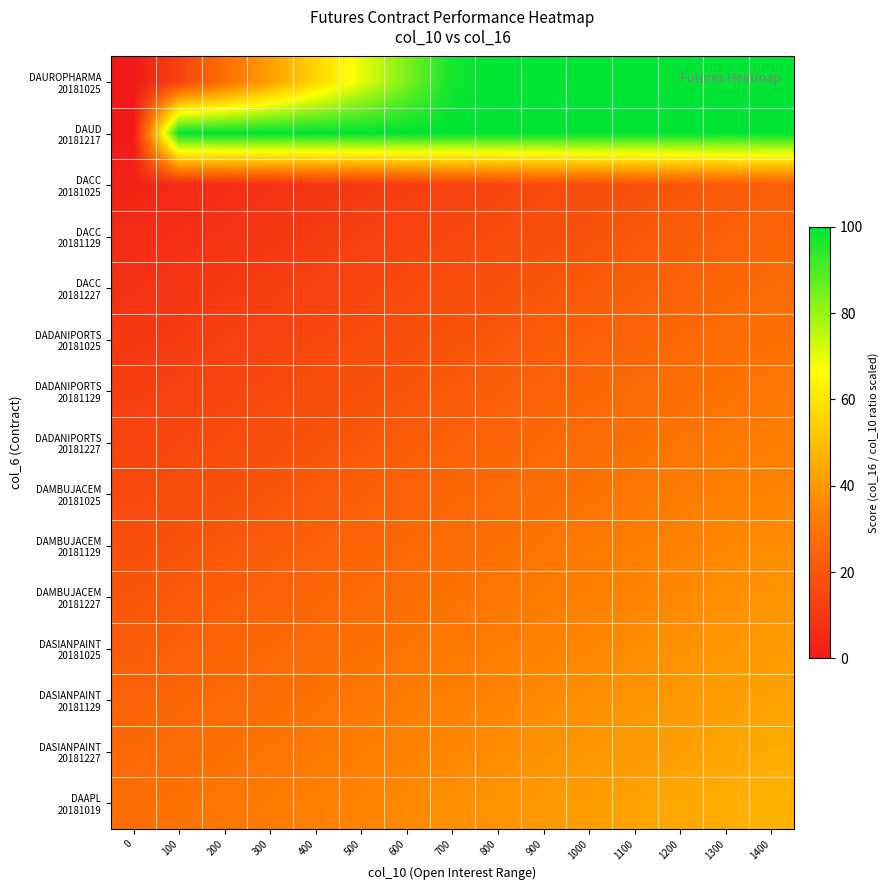

What is the difference between the highest and lowest values at 800?

85.3